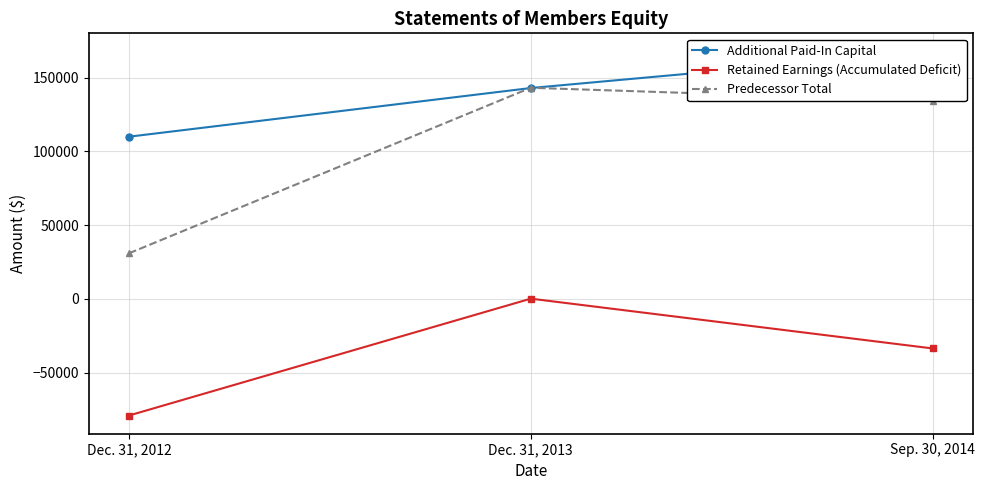

What is the maximum value for Predecessor Total?

143176